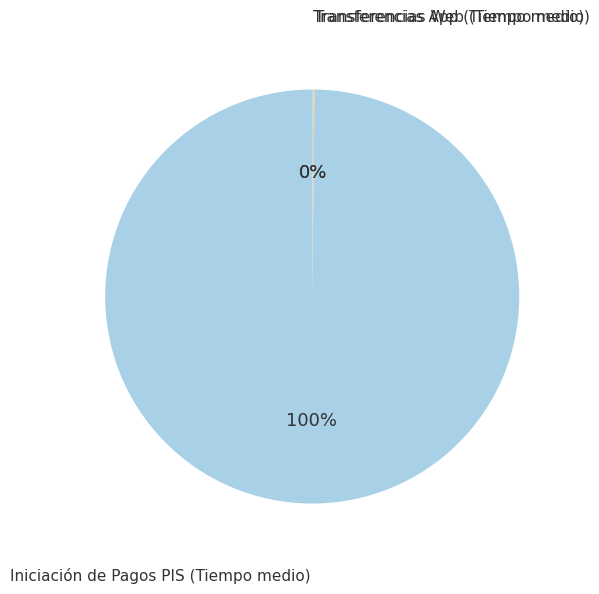

The Iniciación de Pagos PIS (Tiempo medio) slice represents 100% of the pie. True or false?

True